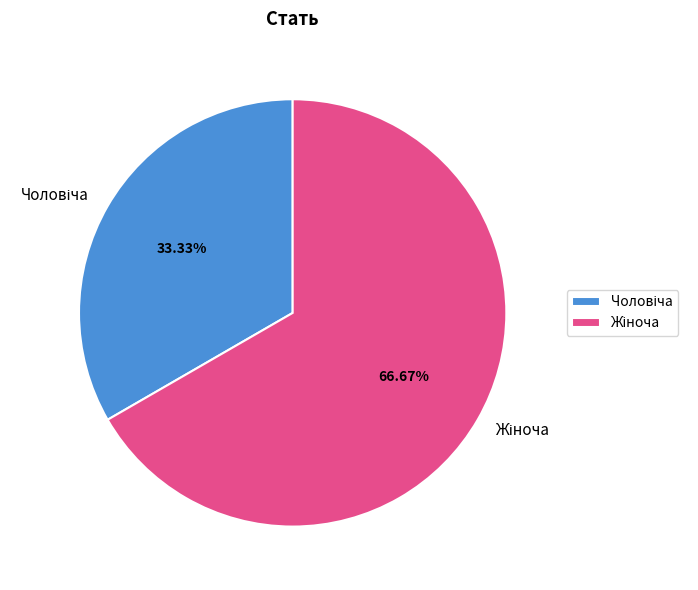

Is there a majority slice in this chart?

Yes